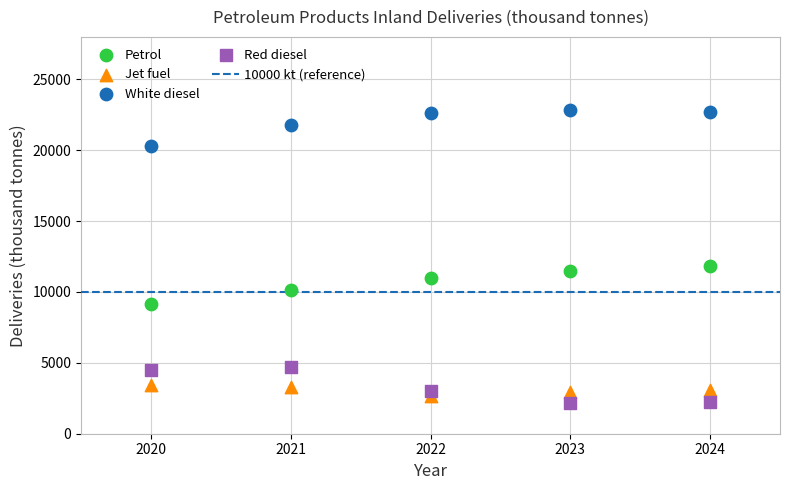

Across all data points, what is the range of Y values (max minus min)?

20641.9